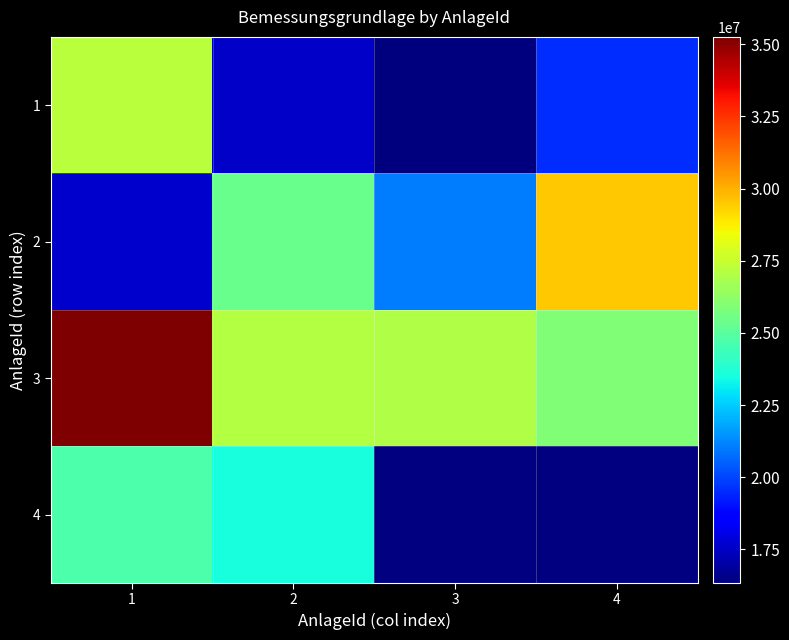

How many categories are shown in the chart?

4